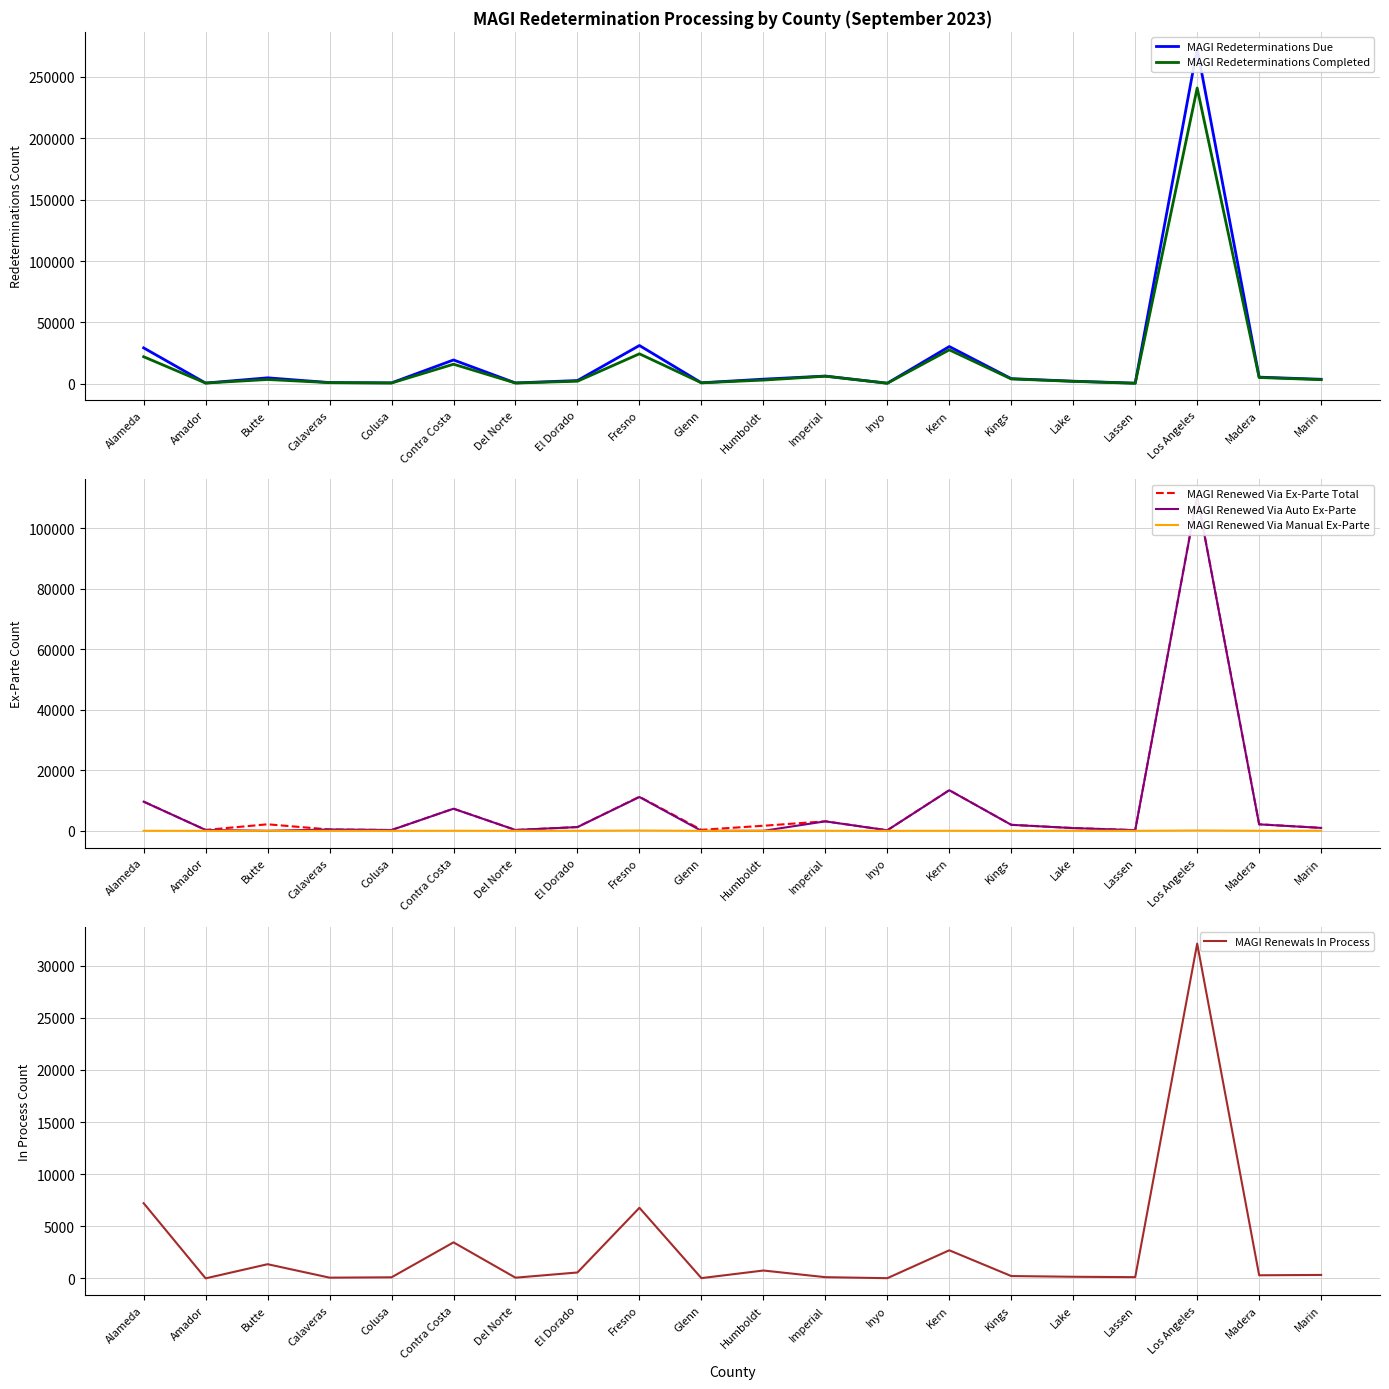

Where do MAGI Renewals In Process and MAGI Renewed Via Auto Ex-Parte first cross each other?

Amador and Butte